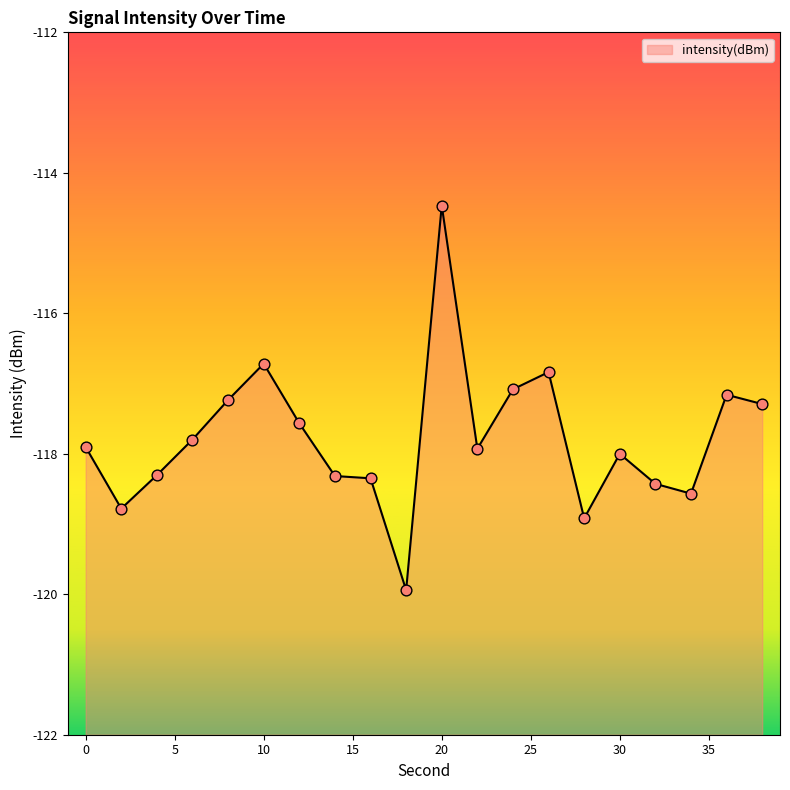

Between 38 and 22, which is larger?

38